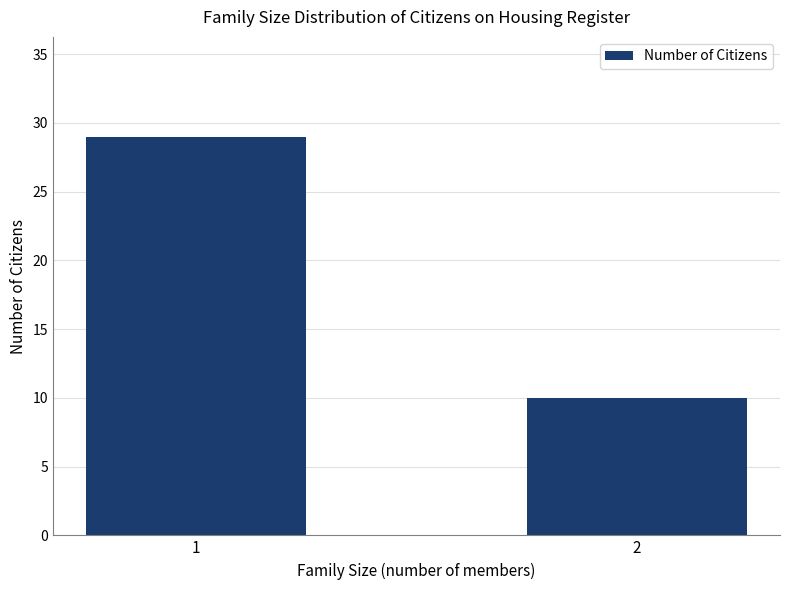

What is the difference between the maximum and minimum values?

19